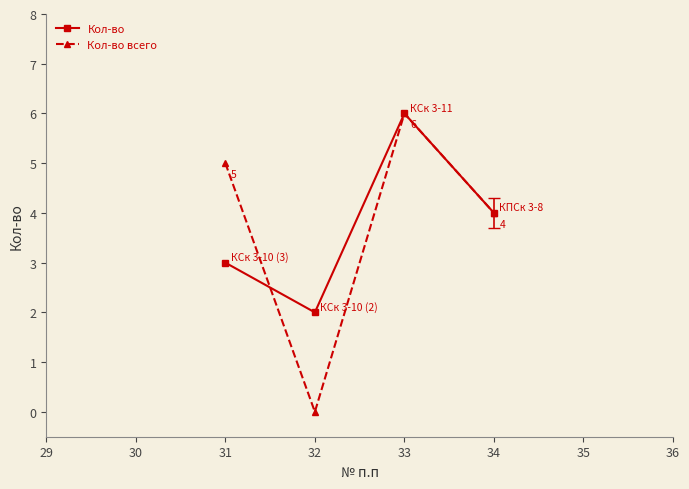

Where is Кол-во nearest to the value 4?

34